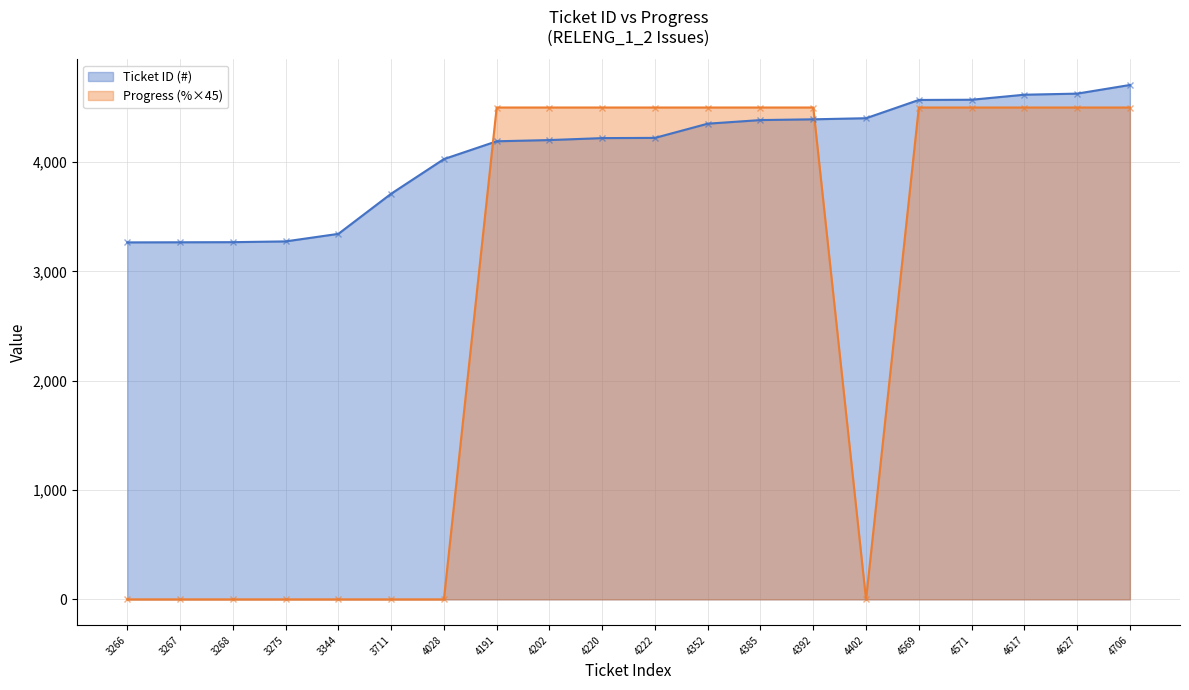

What is the average value of the Ticket ID (#) series?

4081